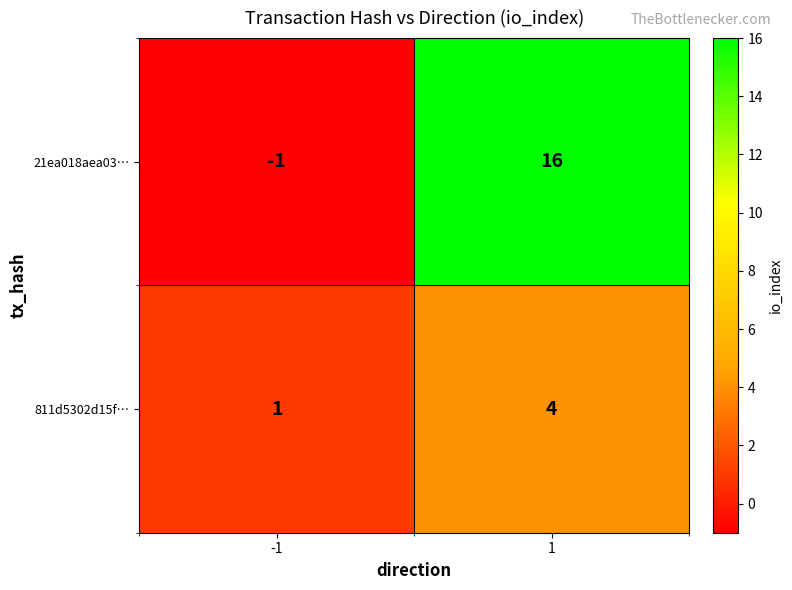

What is the sum of the 21ea018aea03… values at -1 and 1?

15